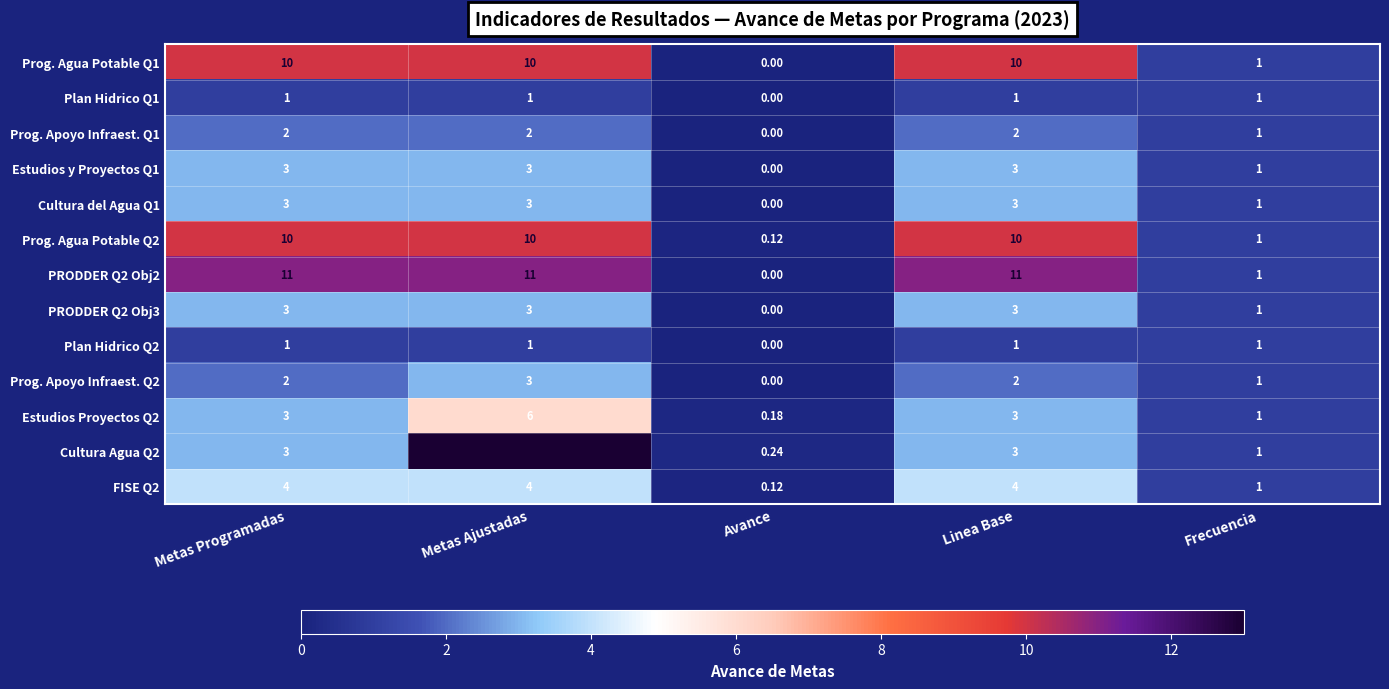

Which category has the highest value across all series?

Metas Ajustadas